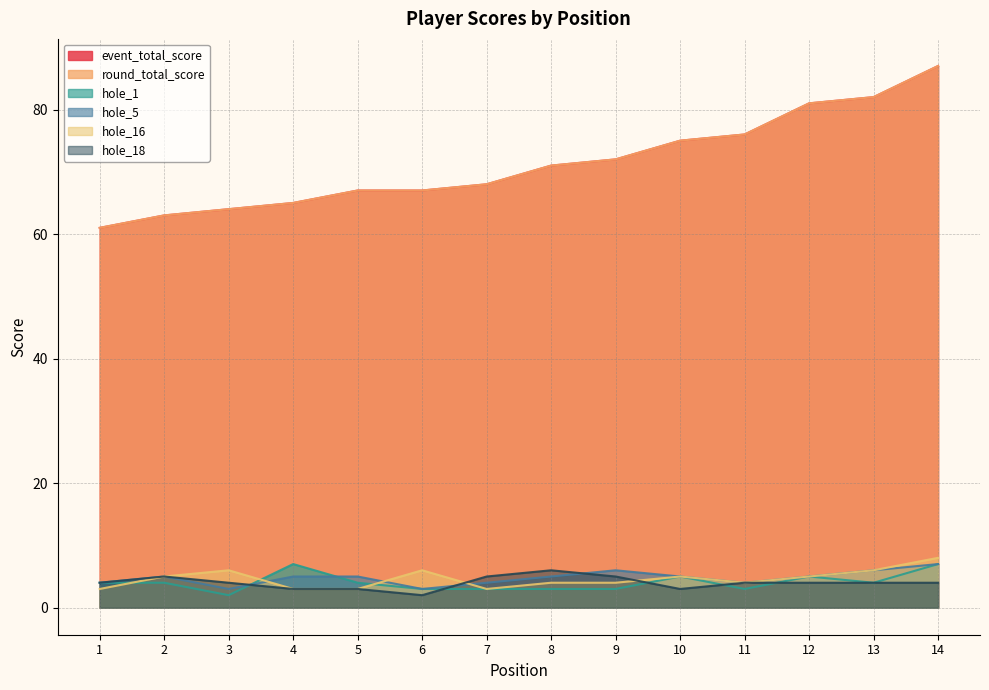

Reading left to right, transcribe all the data shown in this chart.

event_total_score: 61	63	64	65	67	67	68	71	72	75	76	81	82	87
round_total_score: 61	63	64	65	67	67	68	71	72	75	76	81	82	87
hole_1: 4	4	2	7	4	3	3	3	3	5	3	5	4	7
hole_5: 4	5	3	5	5	3	4	5	6	5	4	5	6	7
hole_16: 3	5	6	3	3	6	3	4	4	5	4	5	6	8
hole_18: 4	5	4	3	3	2	5	6	5	3	4	4	4	4